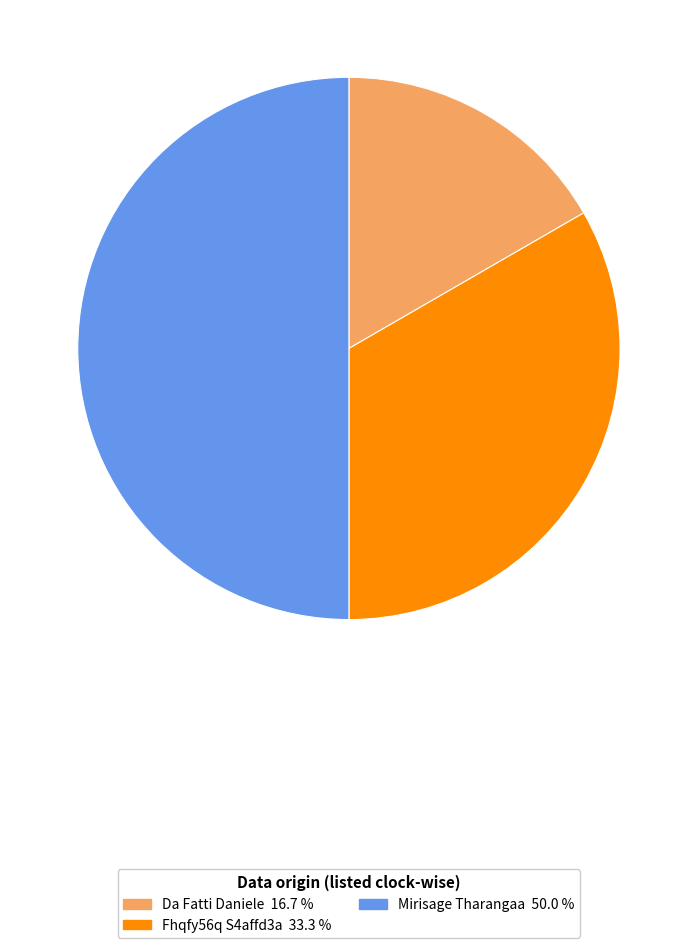

Does Da Fatti Daniele account for over 50% of the chart?

No